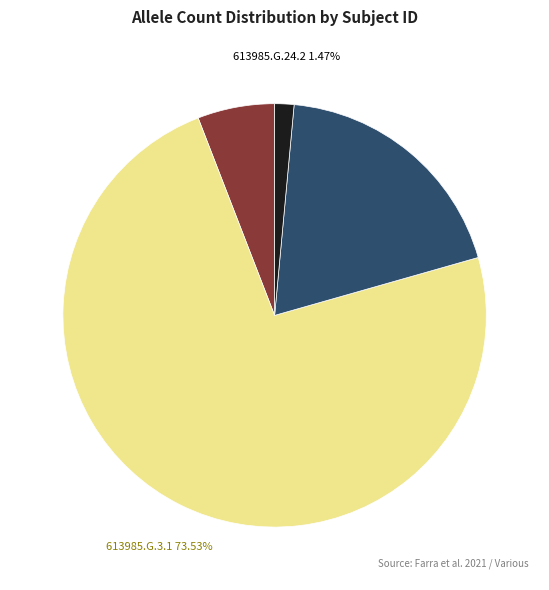

Is there any slice that represents more than half of the pie?

Yes